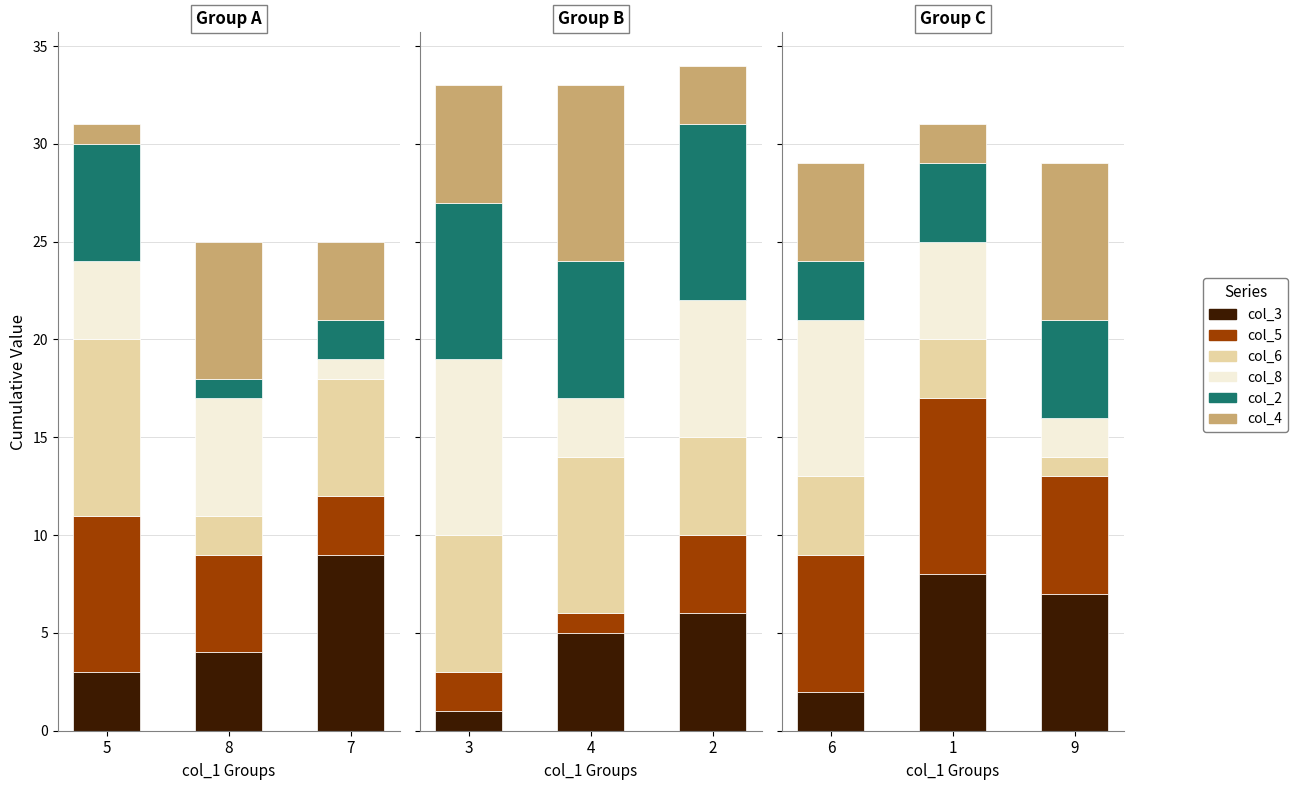

How many series are shown in this chart?

6